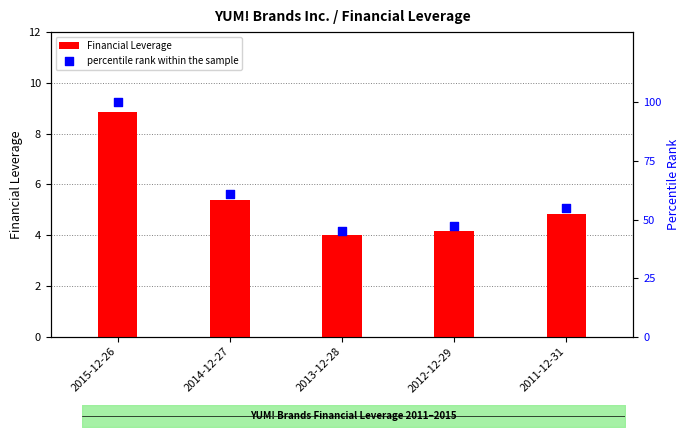

At how many categories does at least one series exceed 71?

1